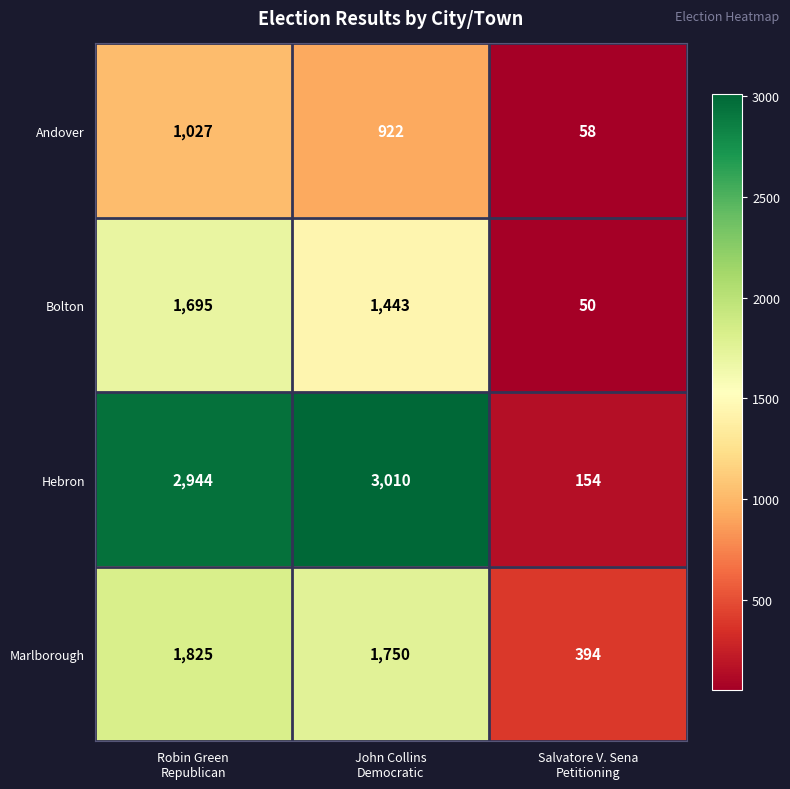

What is the average value of the Bolton series?

1063